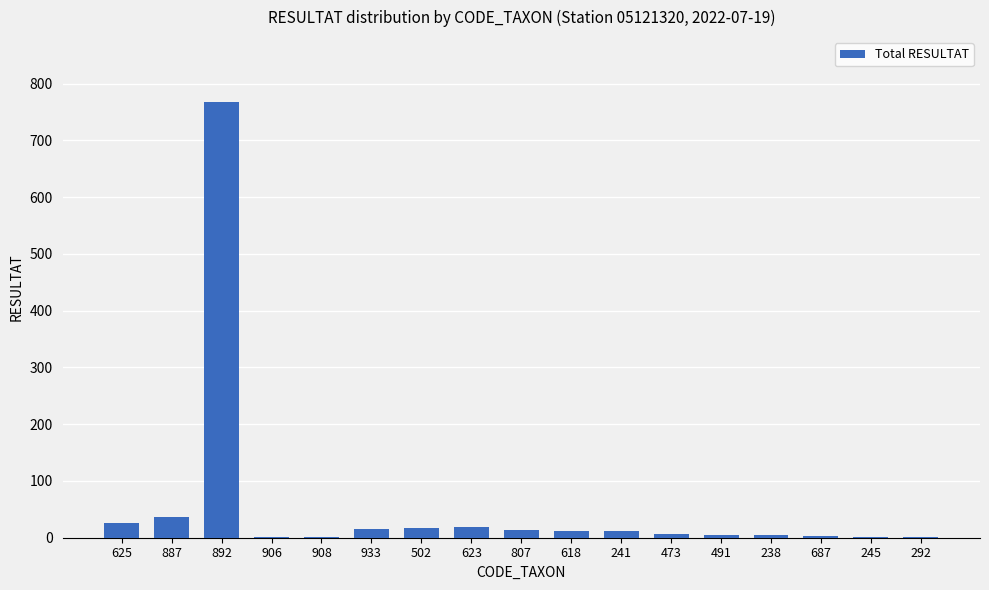

Which category has the highest value across all series?

892